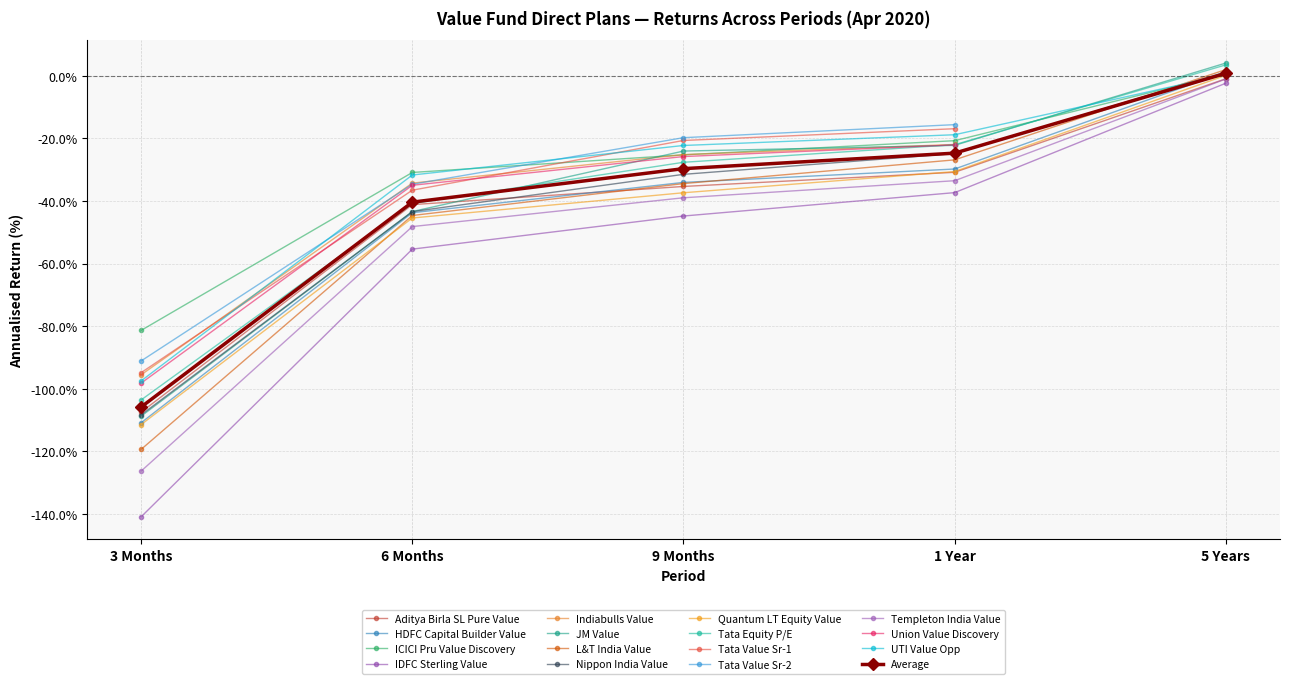

How many data points are above -29?

2